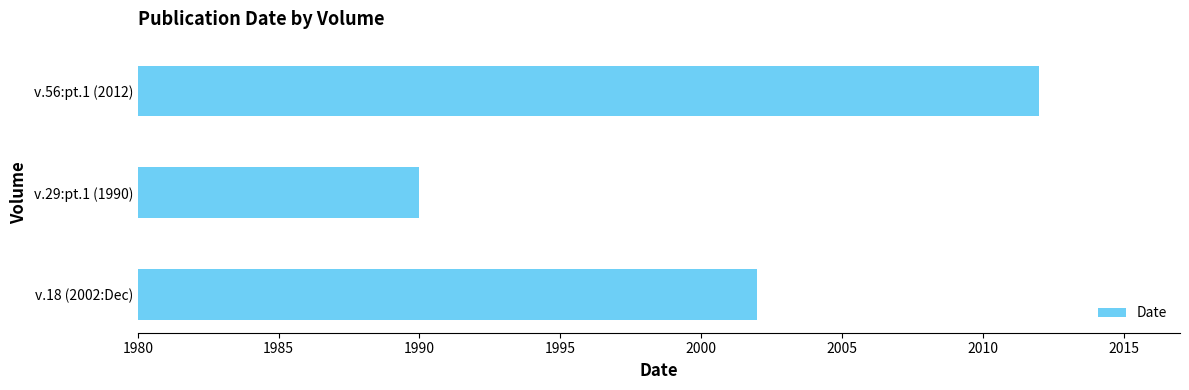

Which category has the highest value across all series?

v.56:pt.1 (2012)